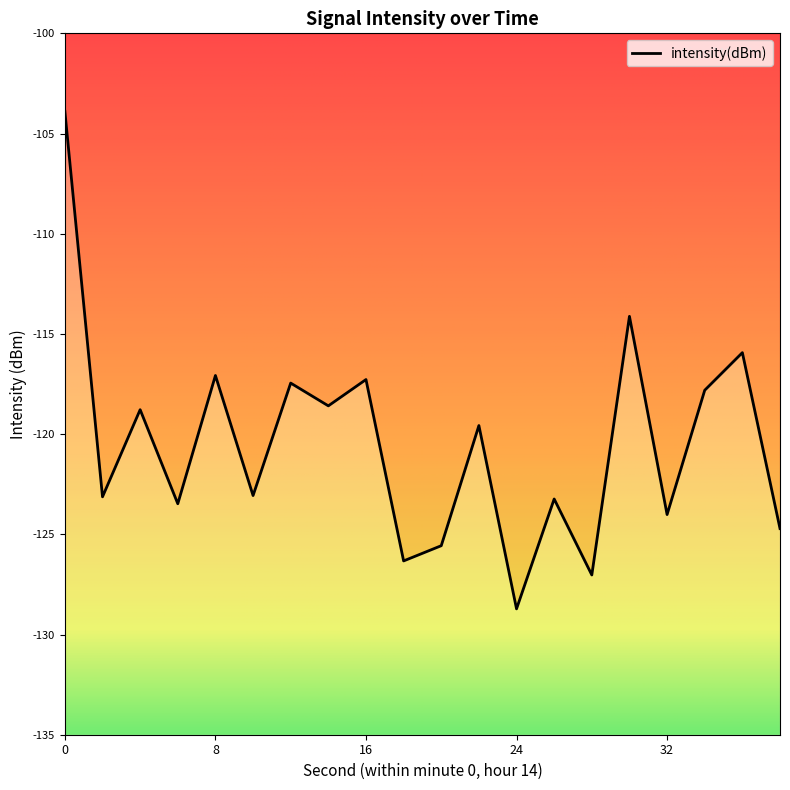

Rank the categories by value from lowest to highest.

24, 28, 18, 20, 38, 32, 6, 26, 2, 10, 22, 4, 14, 34, 12, 16, 8, 36, 30, 0